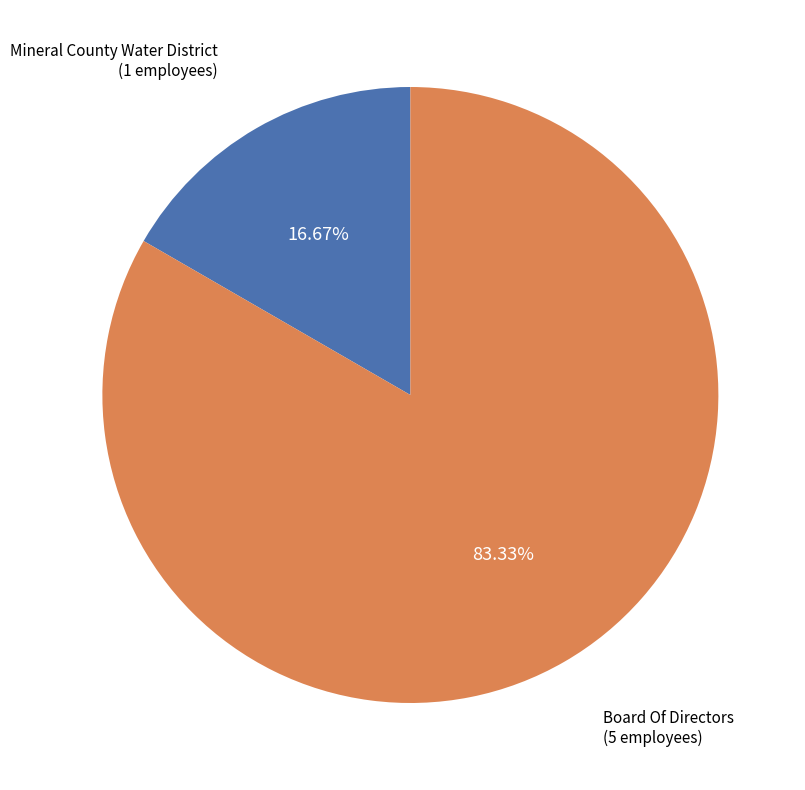

Rank the categories by value from lowest to highest.

Mineral County Water District, Board Of Directors